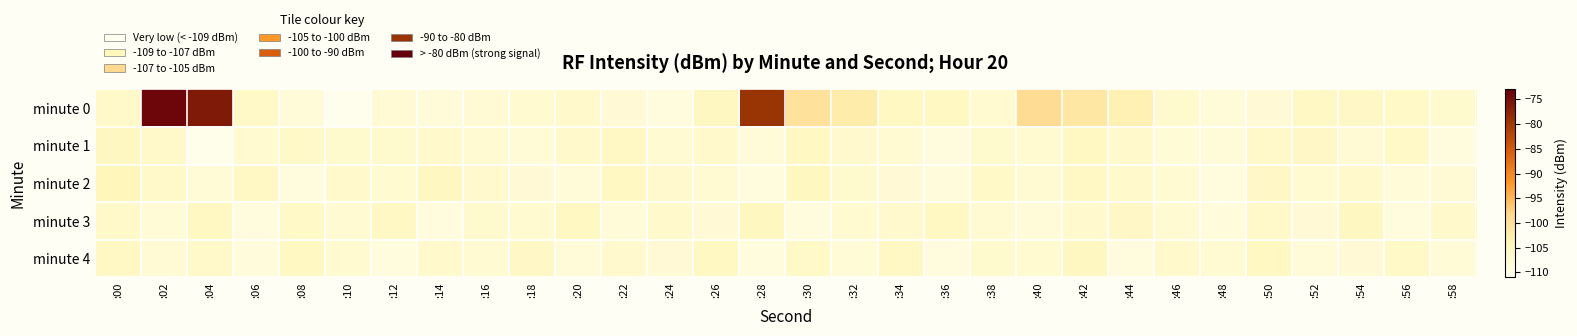

Reading left to right, extract all data points from this chart.

minute 0: :00=-106.4	:02=-73.9	:04=-76.1	:06=-106.1	:08=-108.1	:10=-110.6	:12=-107.5	:14=-108.1	:16=-107.5	:18=-107.1	:20=-106.6	:22=-107.6	:24=-108.6	:26=-105.3	:28=-79.4	:30=-100.3	:32=-102.3	:34=-105.5	:36=-105.4	:38=-107.1	:40=-99.1	:42=-101.3	:44=-103.5	:46=-106.8	:48=-108.2	:50=-107.7	:52=-105.8	:54=-105.9	:56=-106.1	:58=-106.9
minute 1: :00=-105.3	:02=-106.2	:04=-110.3	:06=-107.0	:08=-106.0	:10=-106.9	:12=-106.9	:14=-106.6	:16=-107.3	:18=-107.9	:20=-106.5	:22=-105.8	:24=-107.2	:26=-106.4	:28=-108.1	:30=-105.6	:32=-106.7	:34=-107.3	:36=-108.5	:38=-106.9	:40=-107.1	:42=-105.4	:44=-106.6	:46=-107.8	:48=-108.3	:50=-106.2	:52=-105.9	:54=-107.5	:56=-106.1	:58=-108.7
minute 2: :00=-104.5	:02=-106.3	:04=-107.9	:06=-105.7	:08=-108.9	:10=-106.5	:12=-107.1	:14=-105.3	:16=-106.8	:18=-107.6	:20=-108.2	:22=-105.5	:24=-106.7	:26=-107.4	:28=-108.6	:30=-105.2	:32=-106.9	:34=-107.7	:36=-108.4	:38=-106.1	:40=-107.3	:42=-105.8	:44=-106.6	:46=-107.2	:48=-108.8	:50=-105.9	:52=-107.0	:54=-106.4	:56=-108.1	:58=-107.5
minute 3: :00=-106.2	:02=-107.8	:04=-105.4	:06=-108.6	:08=-106.1	:10=-107.3	:12=-105.7	:14=-108.5	:16=-106.9	:18=-107.1	:20=-105.6	:22=-108.3	:24=-106.4	:26=-107.6	:28=-105.2	:30=-108.8	:32=-107.0	:34=-106.8	:36=-105.5	:38=-107.4	:40=-108.1	:42=-106.7	:44=-105.9	:46=-107.2	:48=-108.4	:50=-106.3	:52=-107.7	:54=-105.3	:56=-108.9	:58=-106.6
minute 4: :00=-105.8	:02=-107.5	:04=-106.2	:06=-108.4	:08=-105.6	:10=-107.0	:12=-108.7	:14=-106.5	:16=-107.3	:18=-105.9	:20=-108.2	:22=-106.8	:24=-107.6	:26=-105.4	:28=-108.9	:30=-106.1	:32=-107.8	:34=-105.7	:36=-108.5	:38=-106.9	:40=-107.1	:42=-105.3	:44=-108.6	:46=-106.4	:48=-107.2	:50=-105.5	:52=-108.3	:54=-107.7	:56=-106.0	:58=-108.0